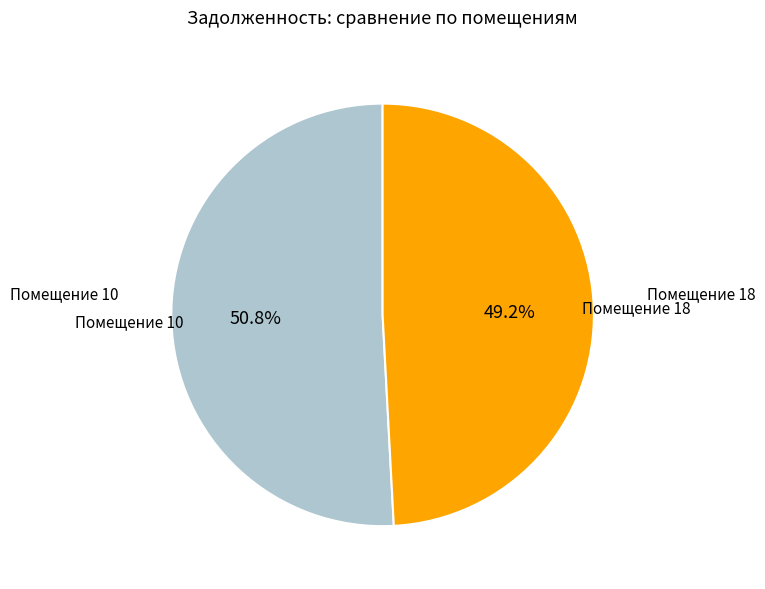

What is the largest slice in the pie chart?

Помещение 10